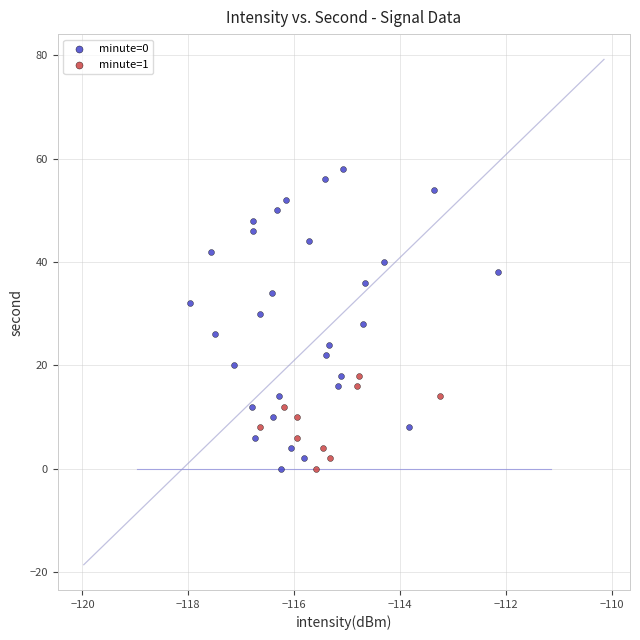

Which series has the widest spread of Y values?

minute=0